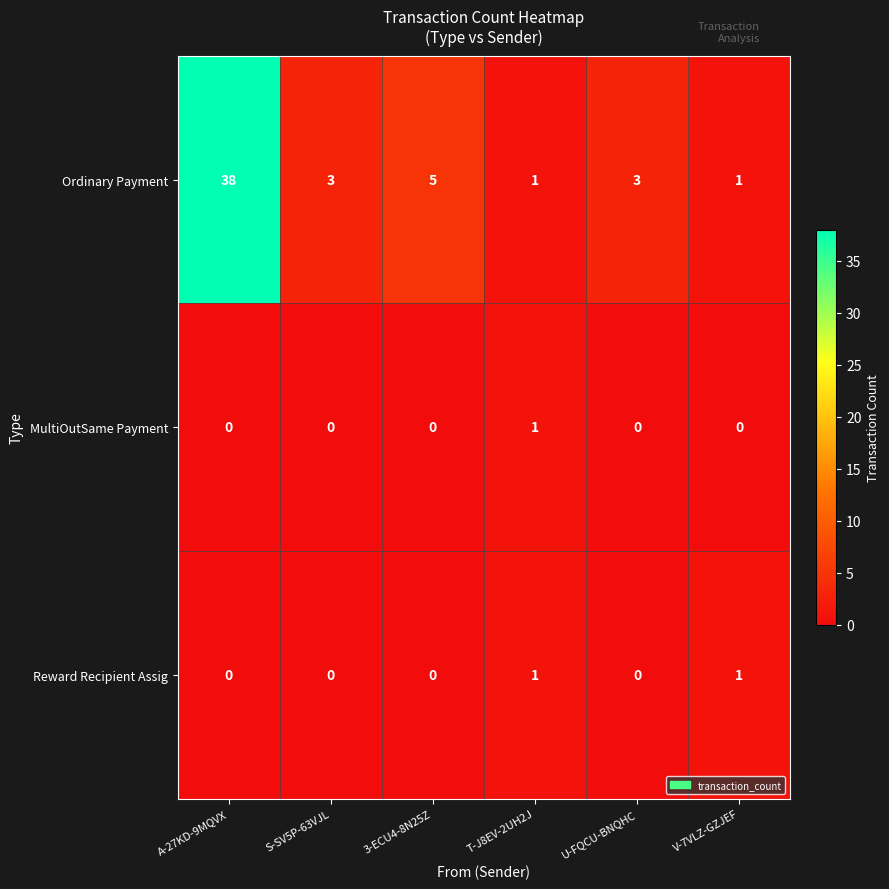

What is the maximum value for Ordinary Payment?

38